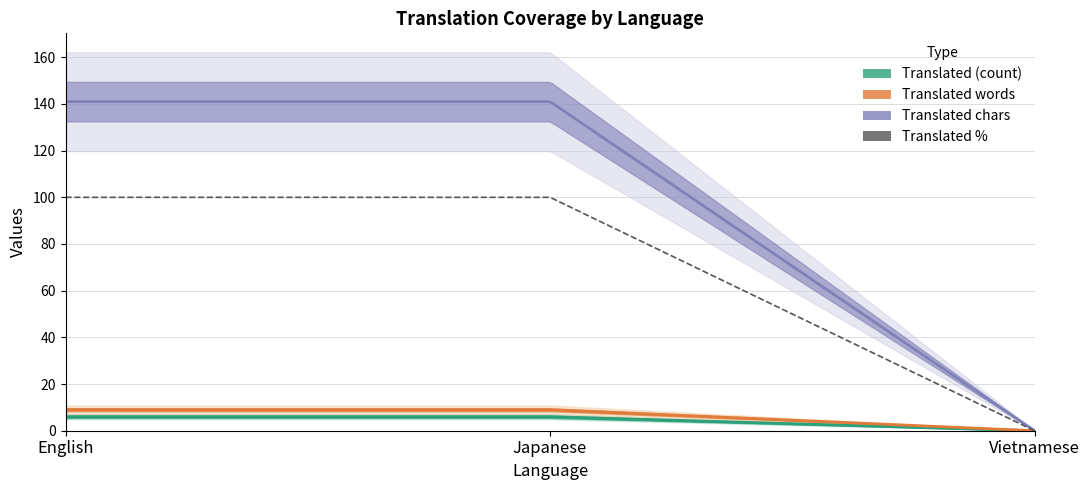

Reading left to right, extract all data points from this chart.

translated: English=6	Japanese=6	Vietnamese=0
translated_percent: English=100	Japanese=100	Vietnamese=0
translated_words: English=9	Japanese=9	Vietnamese=0
translated_chars: English=141	Japanese=141	Vietnamese=0